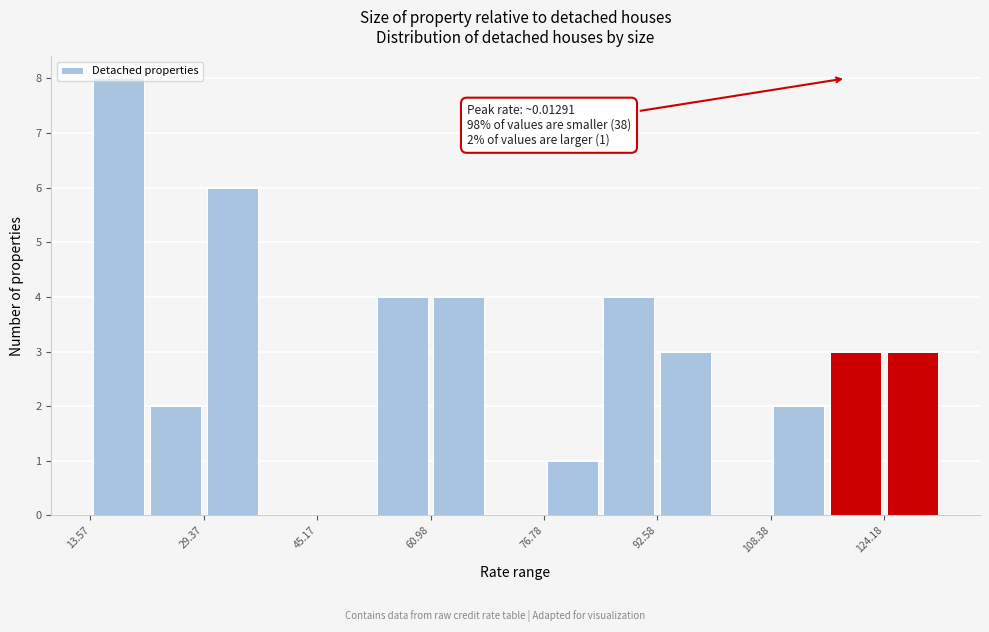

Read against the x-axis, roughly where is the centre of the tallest bar?

18